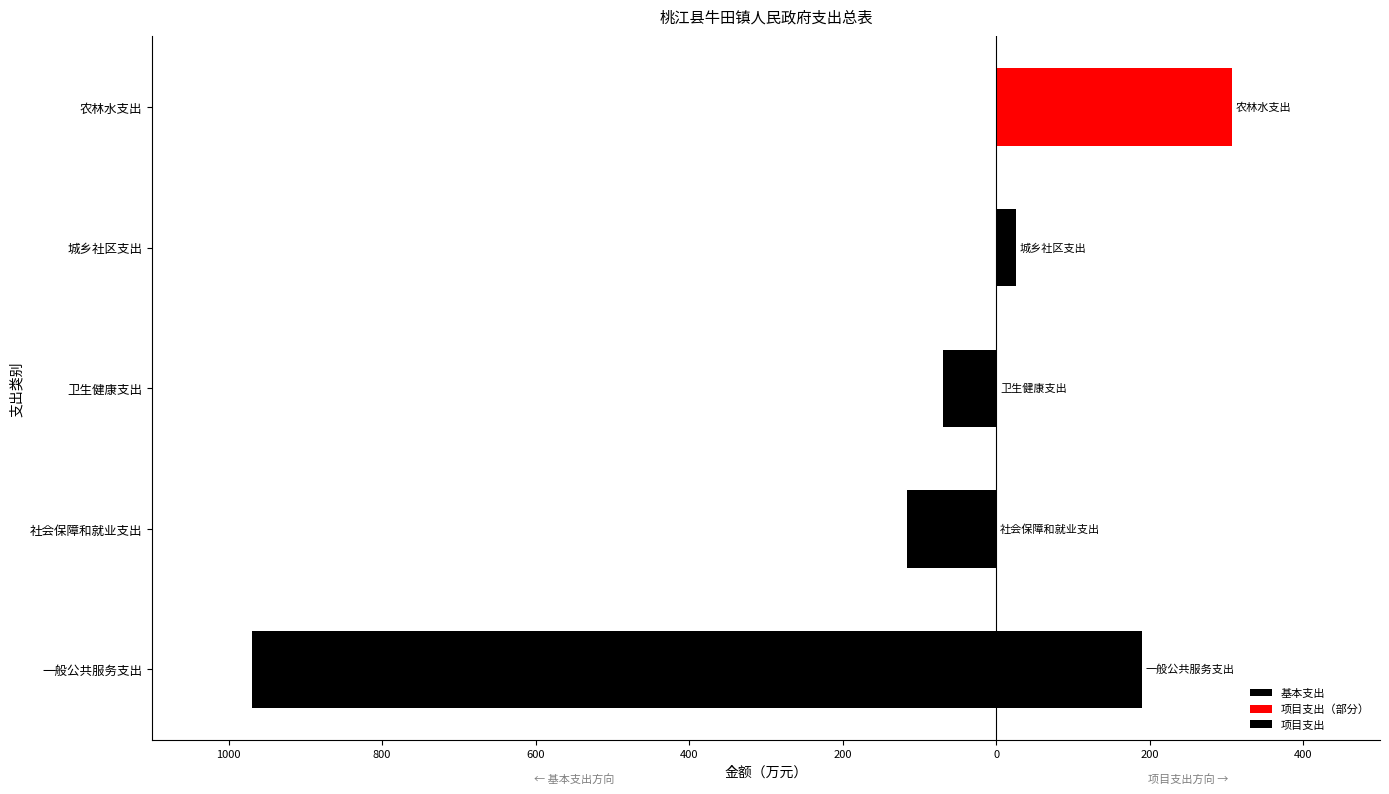

What is the average value?

-230.9